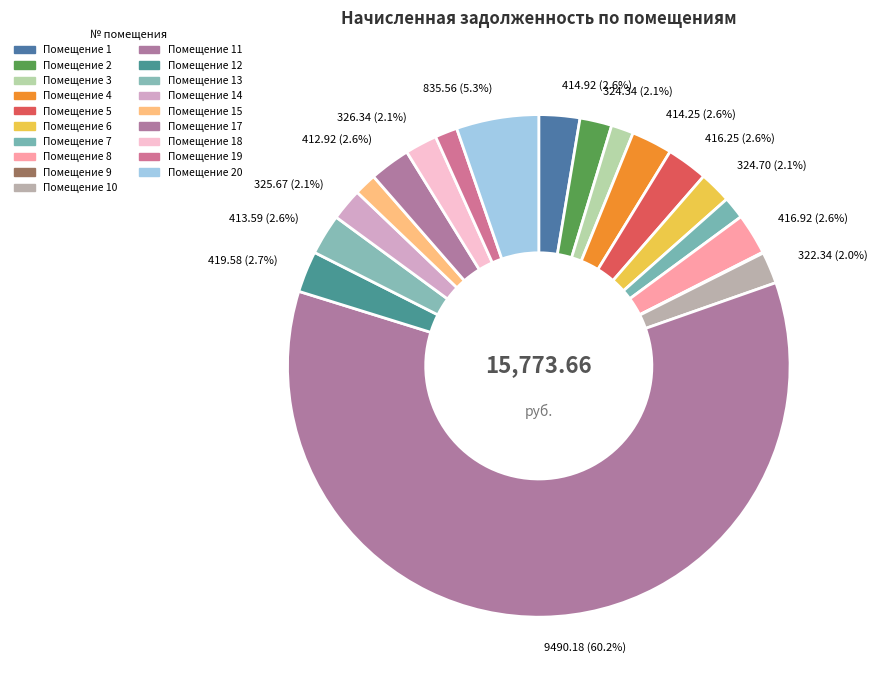

What is the largest slice in the pie chart?

11